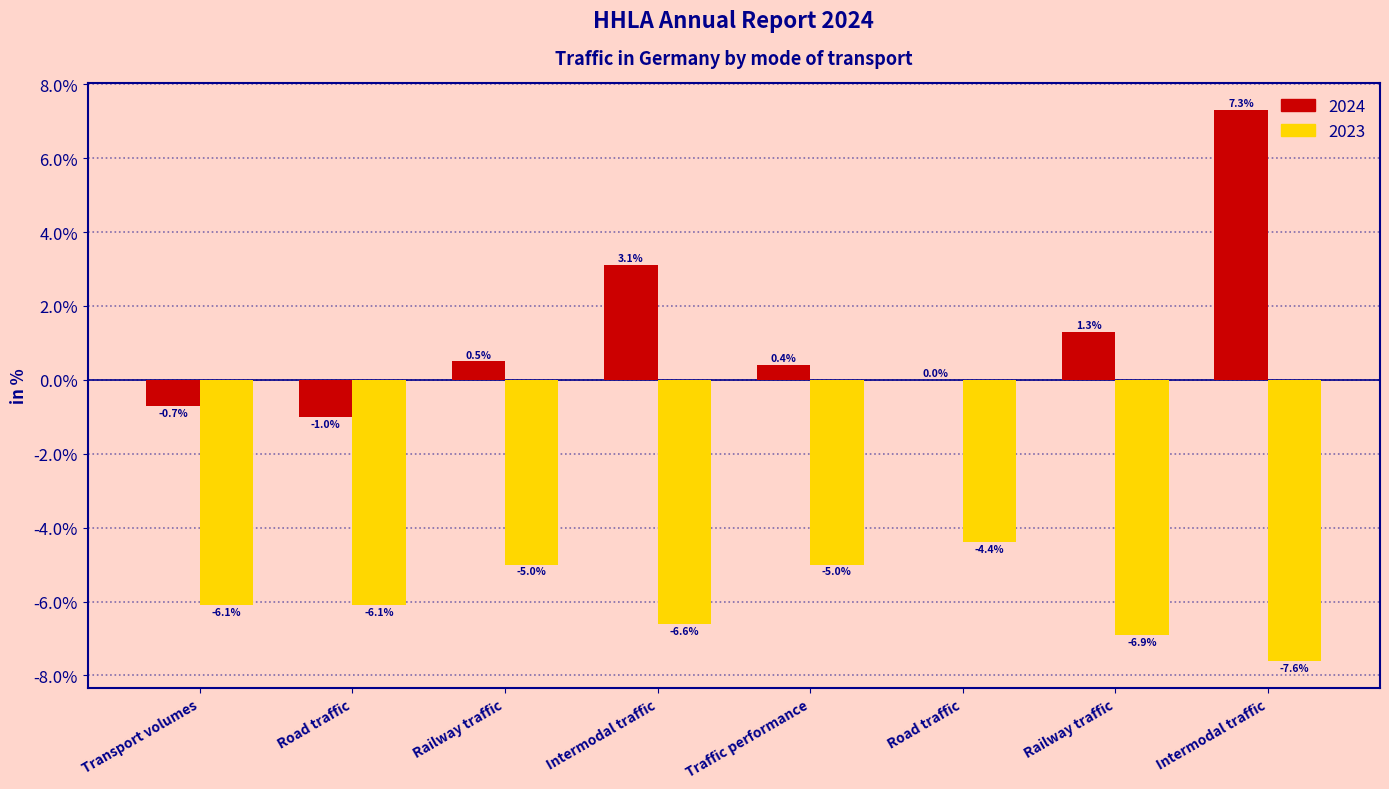

What is the value of the 2023 bar at the 5th from the left?

-5.0